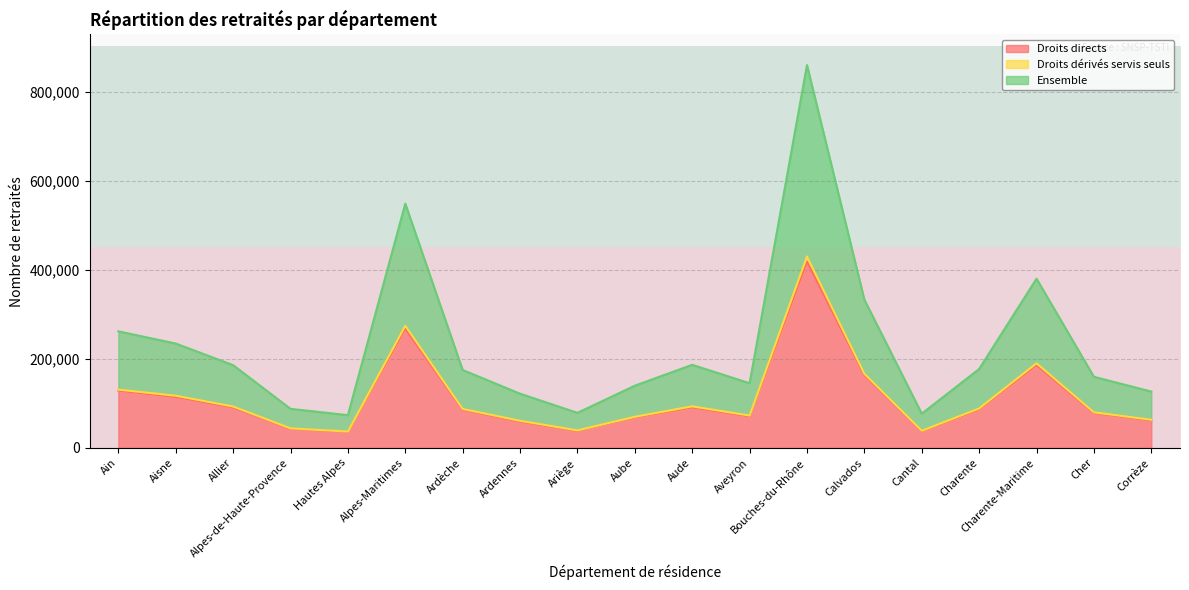

The Droits directs series shows 118525 at Aube. True or false?

False